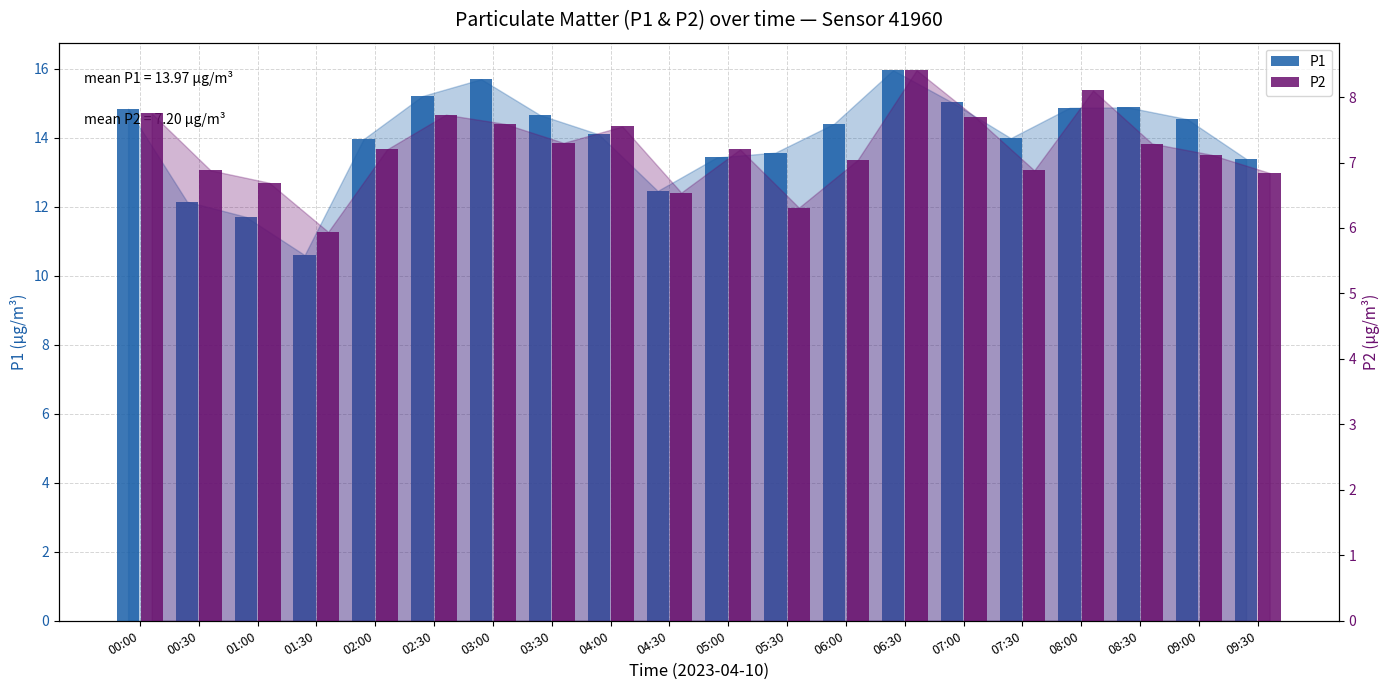

What is the minimum value for P1?

10.6